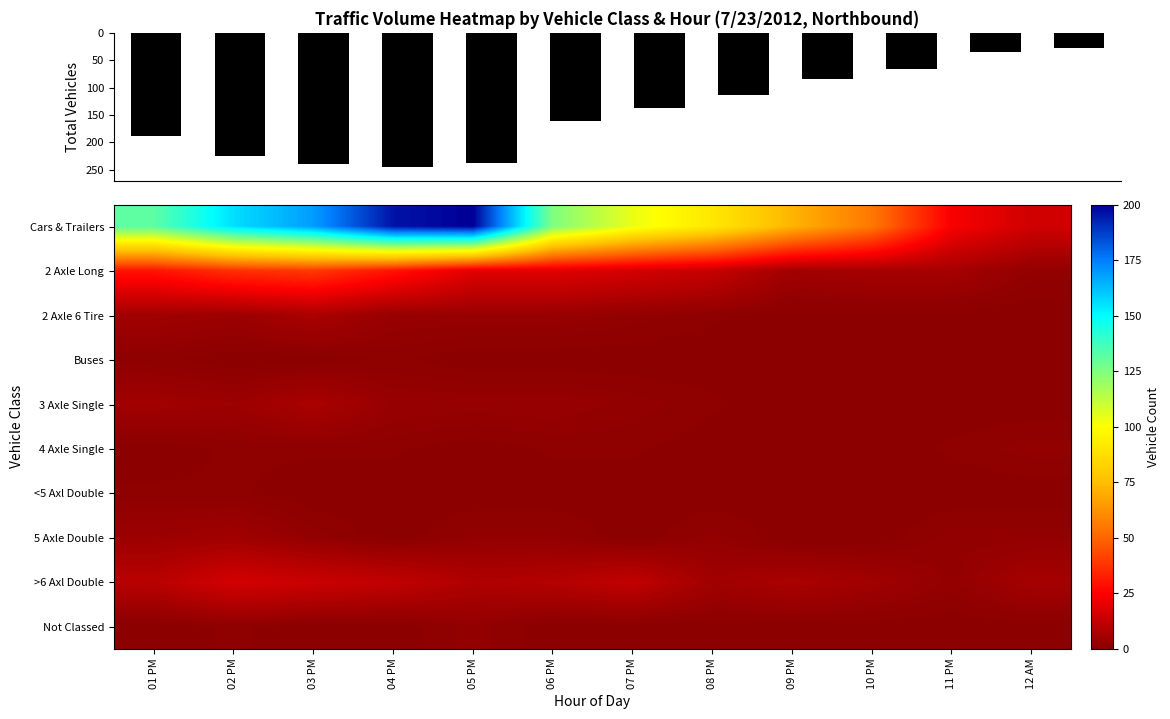

How many series are shown in this chart?

11